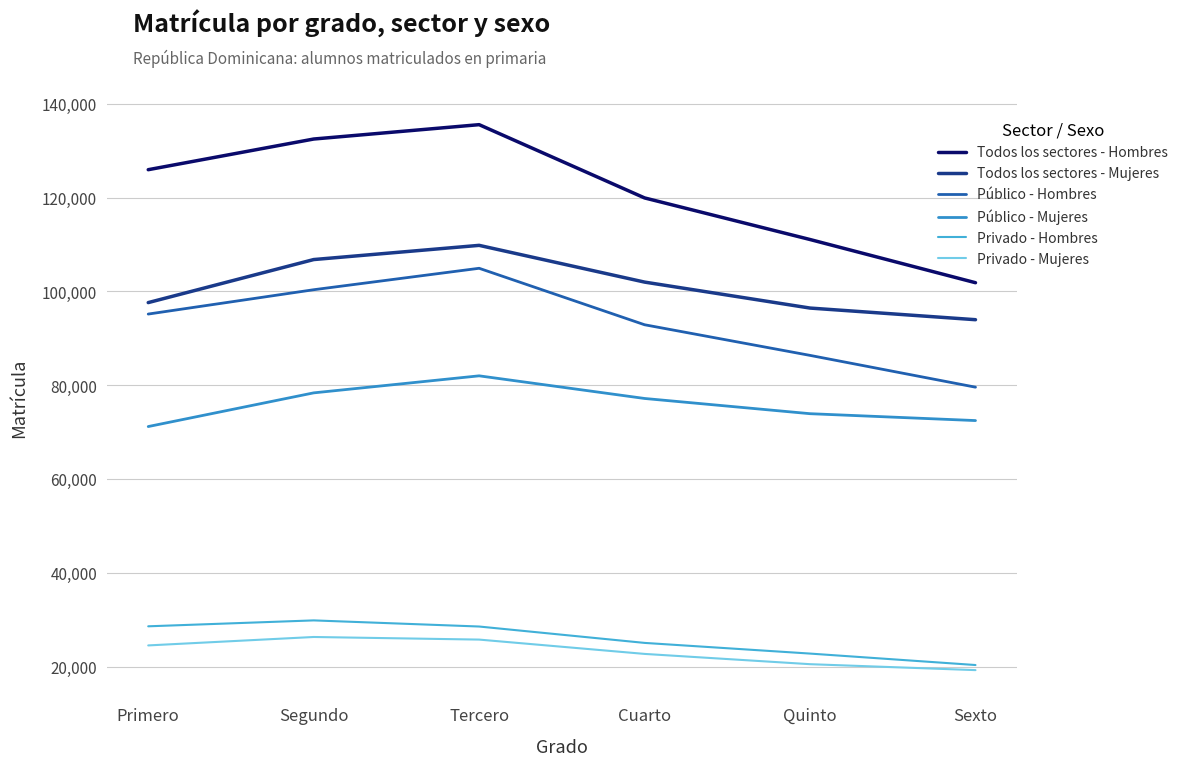

Which series has the largest range (max minus min)?

Todos los sectores - Hombres